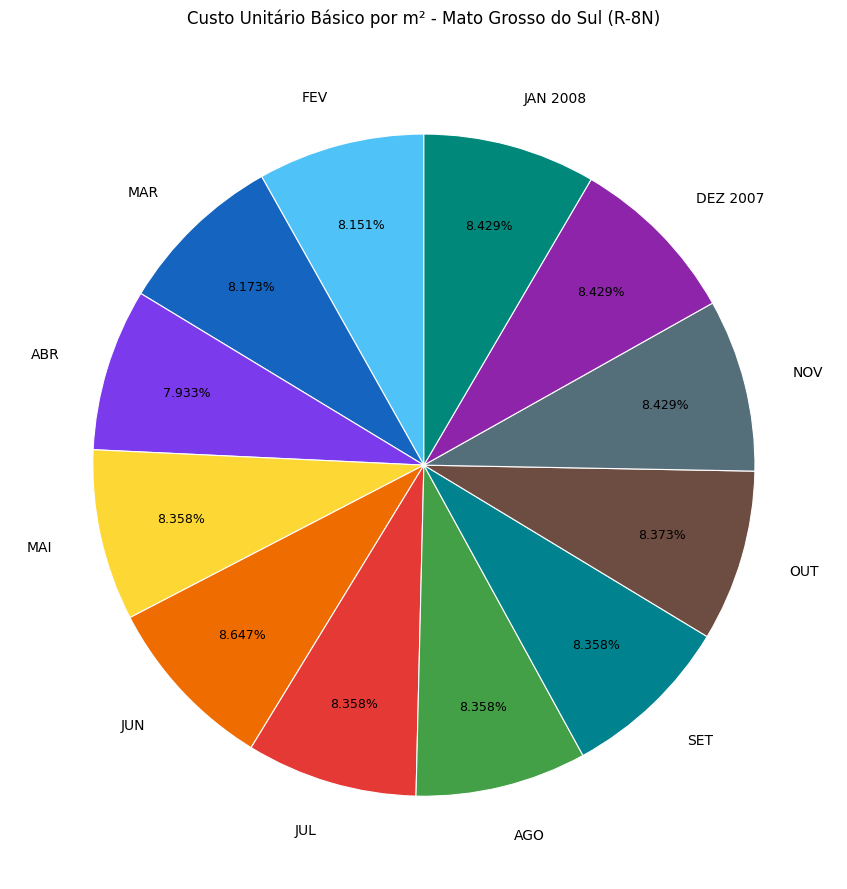

How many slices are in this pie chart?

12